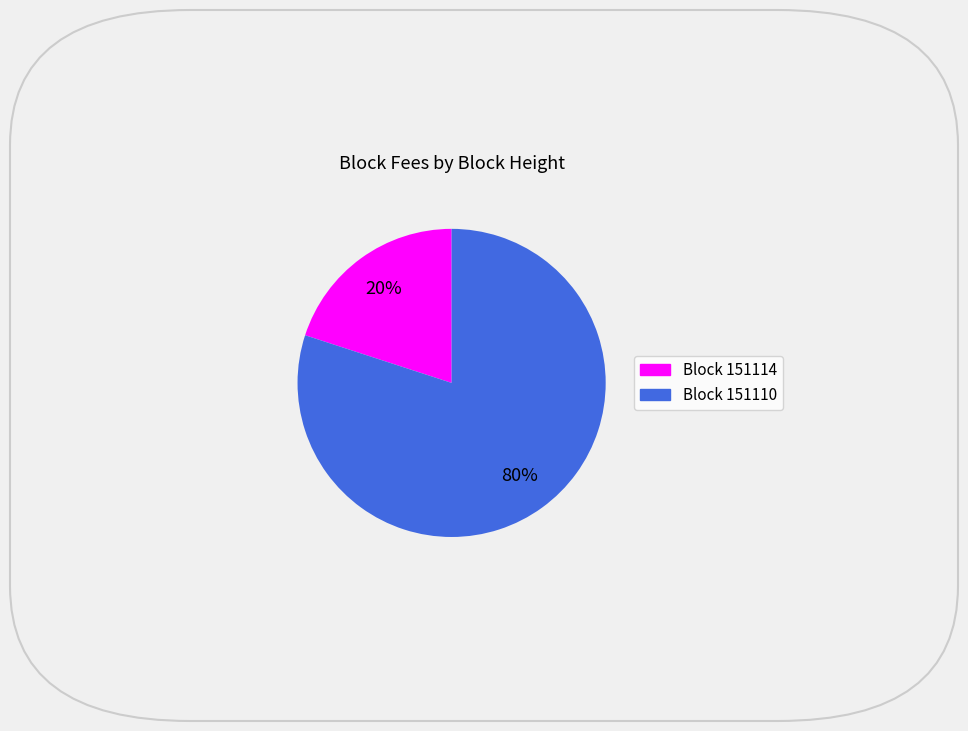

Is there any slice that represents more than half of the pie?

Yes